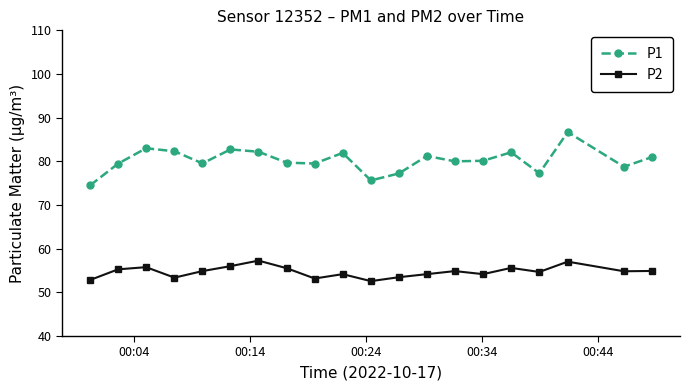

True or false: P2 and P1 cross at least once.

False